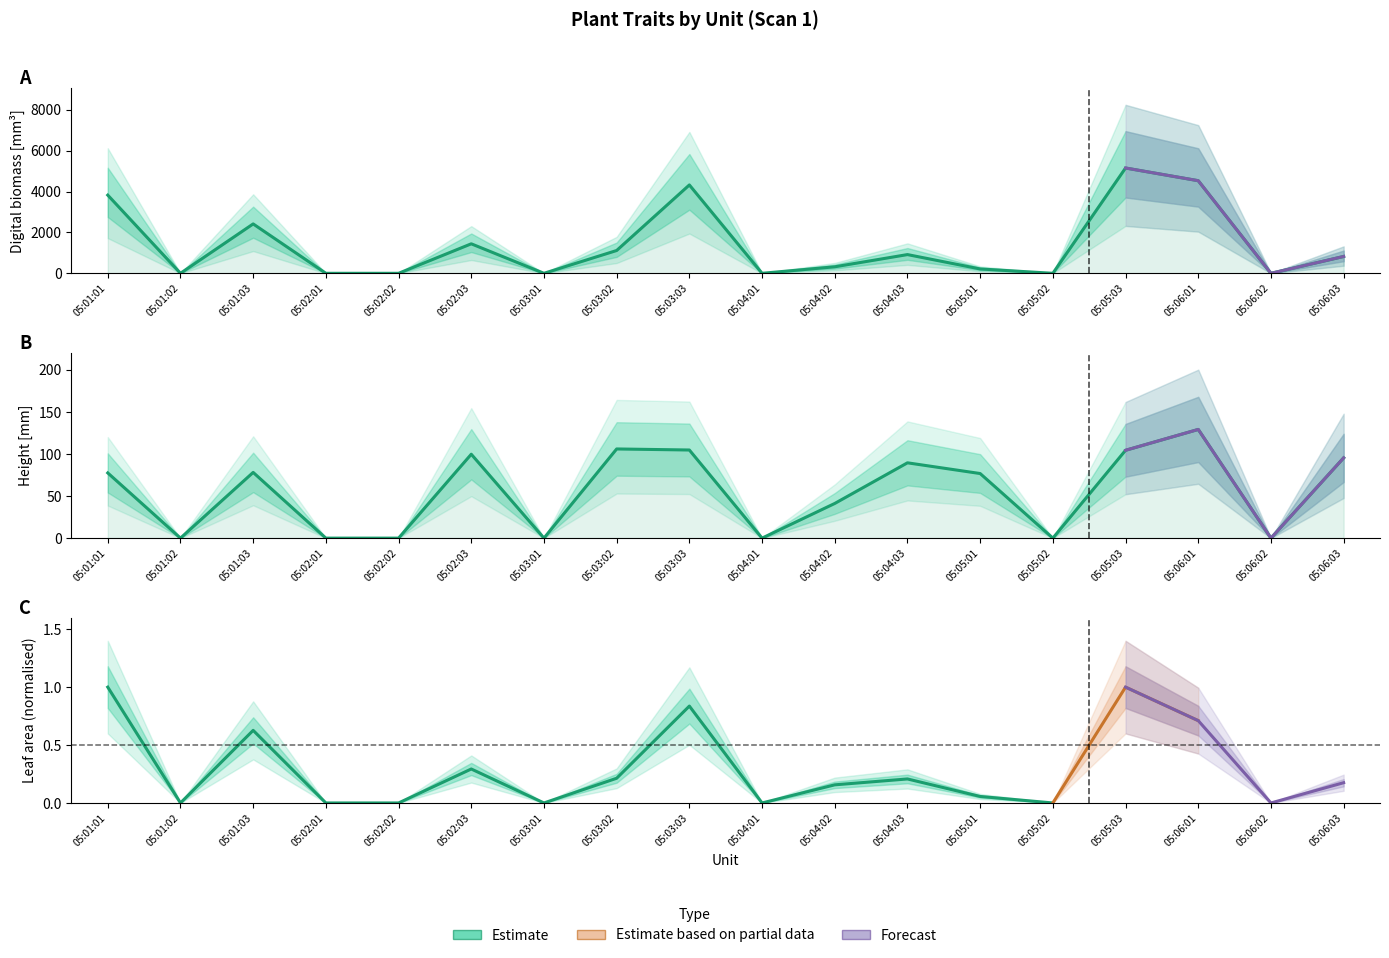

Which series has the largest range (max minus min)?

Digital biomass [mm³]